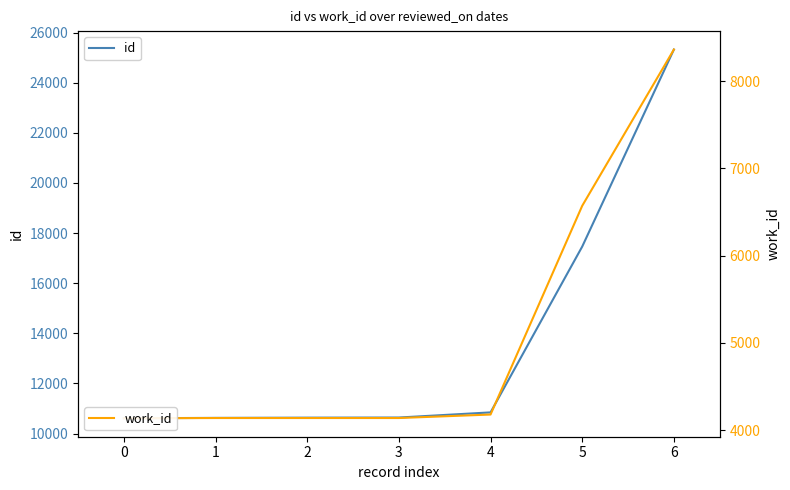

How many data points does each series have?

7